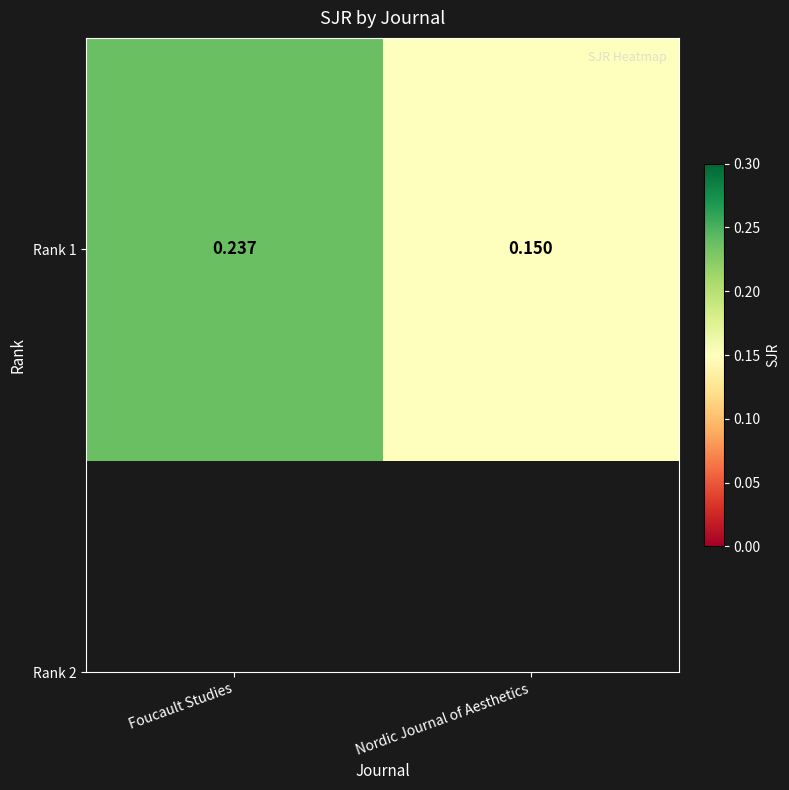

What is the smallest value displayed?

0.1